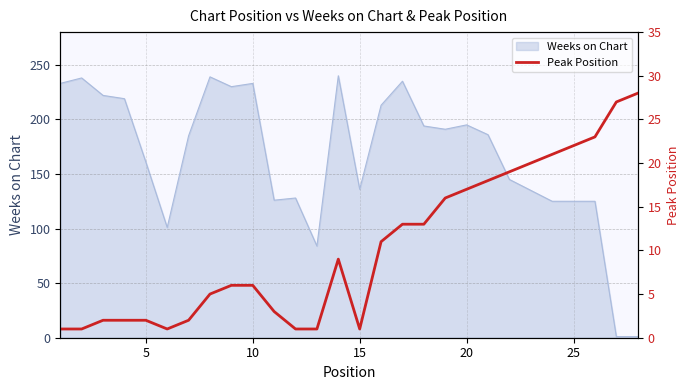

The Weeks on Chart series shows 136 at 15. True or false?

True